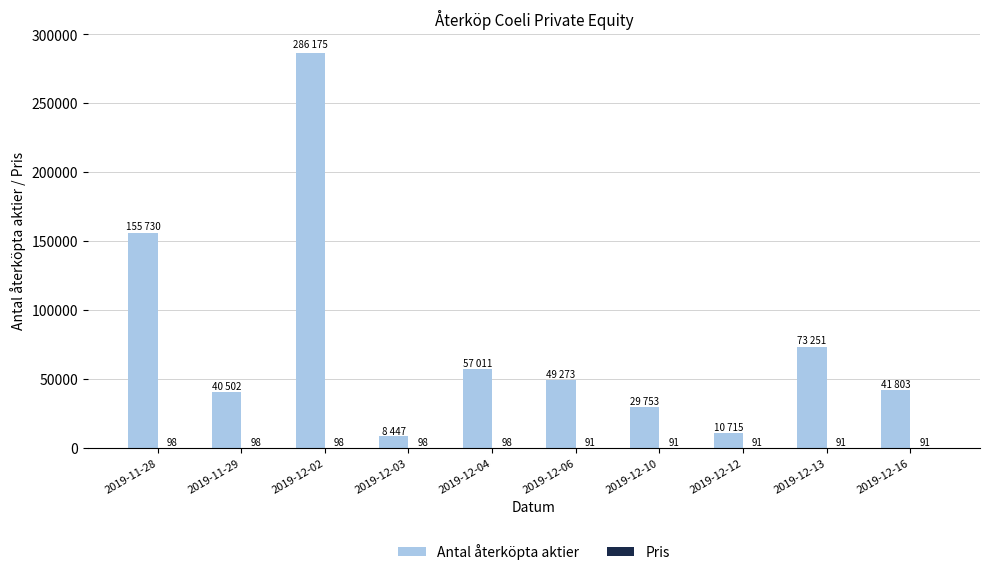

What is the greatest value displayed?

286175